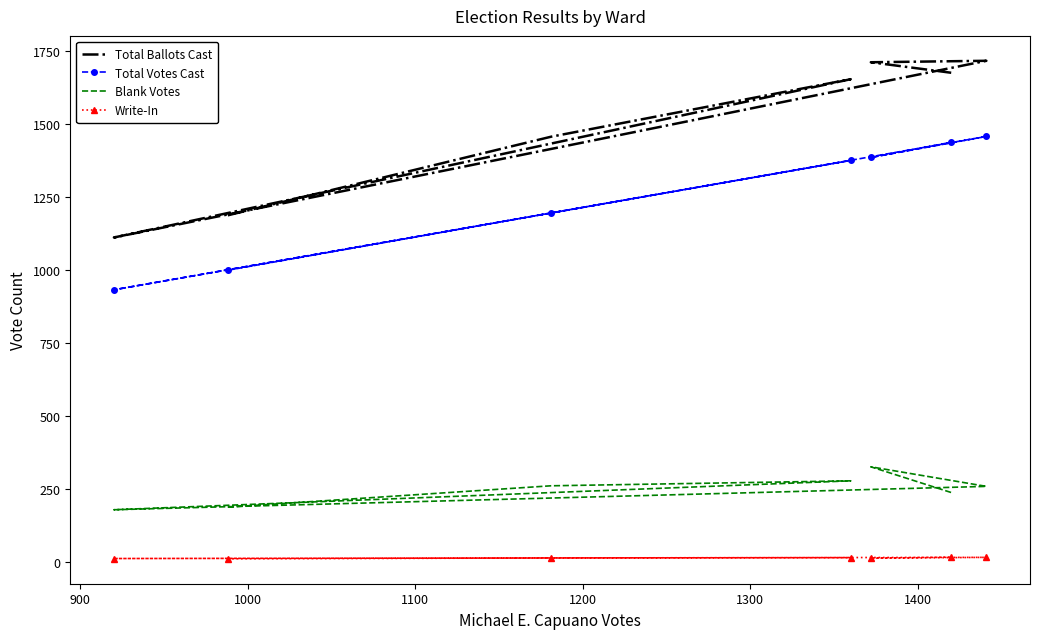

What is the value of the Total Ballots Cast point at the 5th from the left?

1716